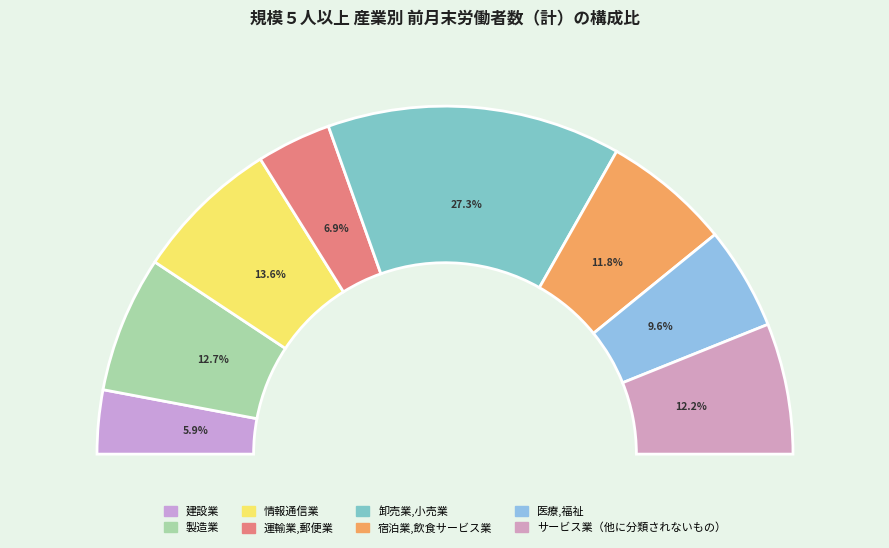

What is the smallest slice in the pie chart?

建設業